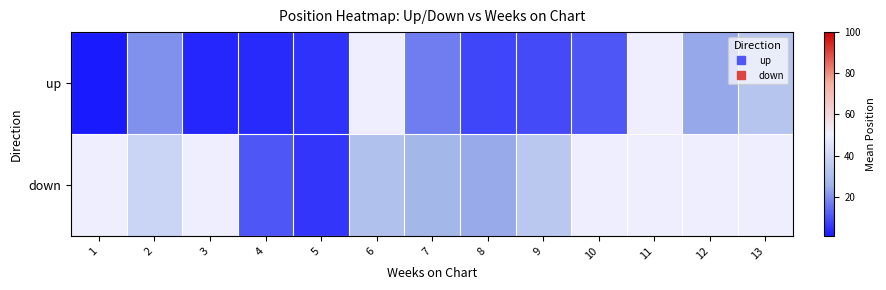

What is the spread (max minus min) of values at 9?

25.0